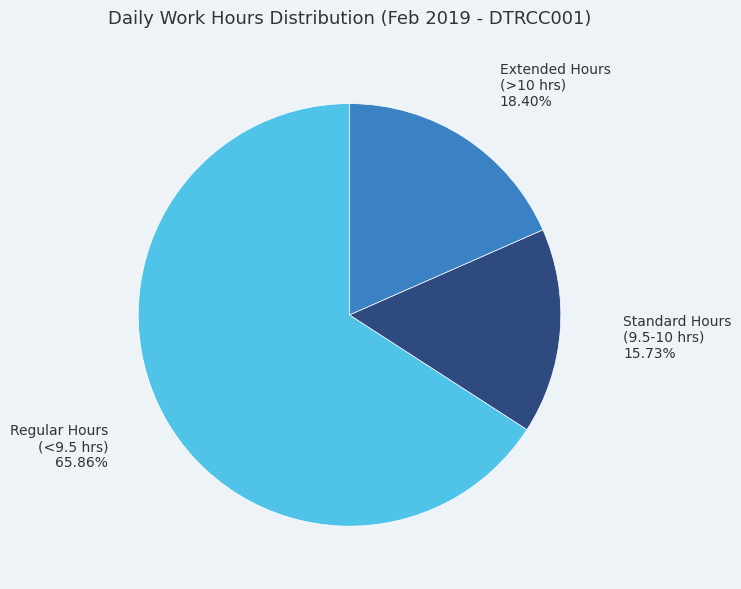

To the nearest percent, what is the average slice percentage?

33%